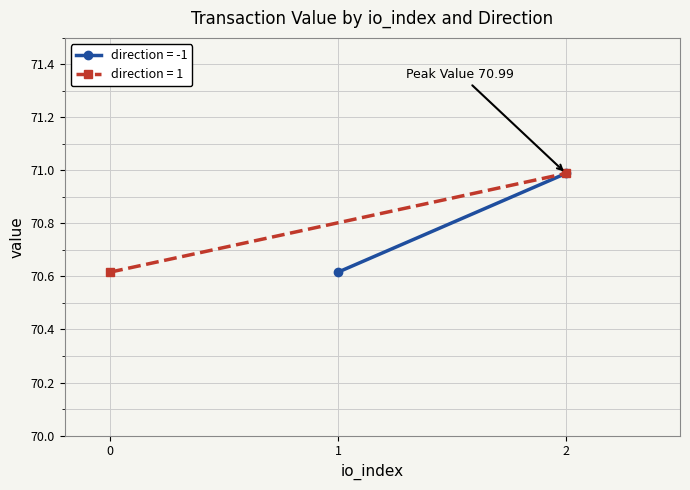

What value does the data have at 1?

70.6